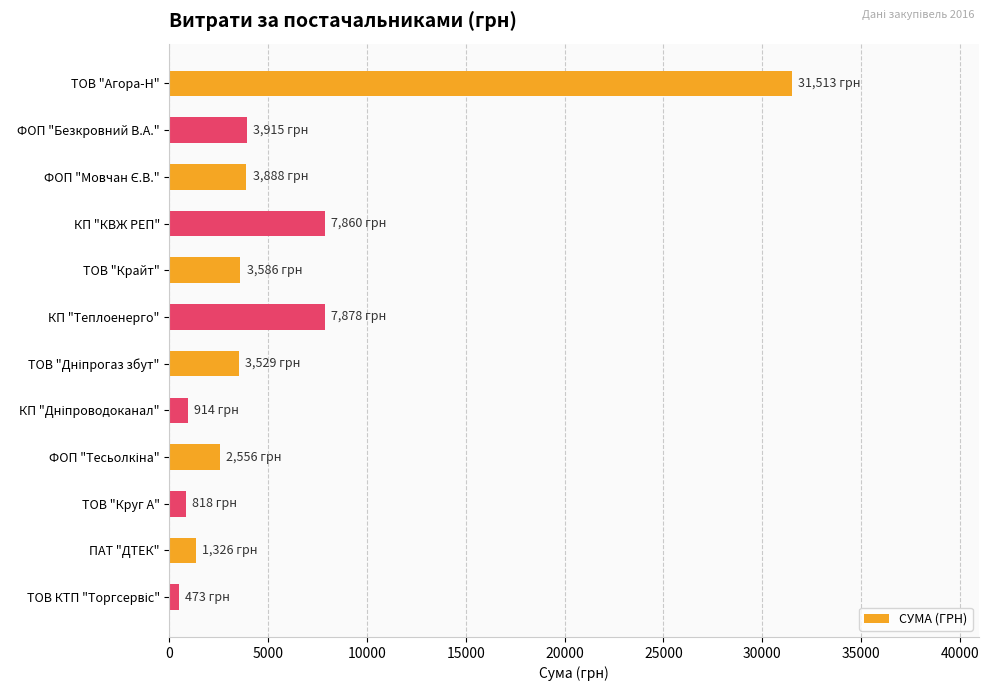

Which has a higher value, ТОВ "Агора-Н" or ТОВ "Крайт"?

ТОВ "Агора-Н"